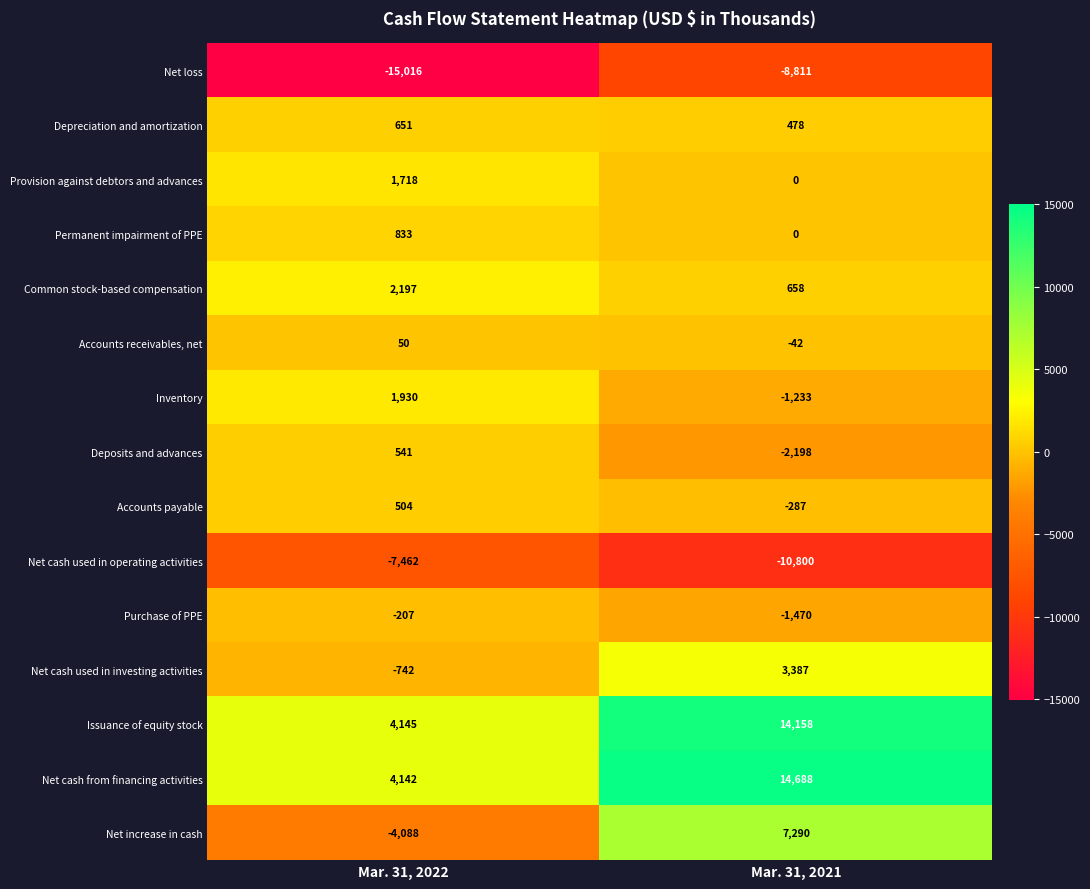

Which series has the largest range (max minus min)?

Net increase in cash